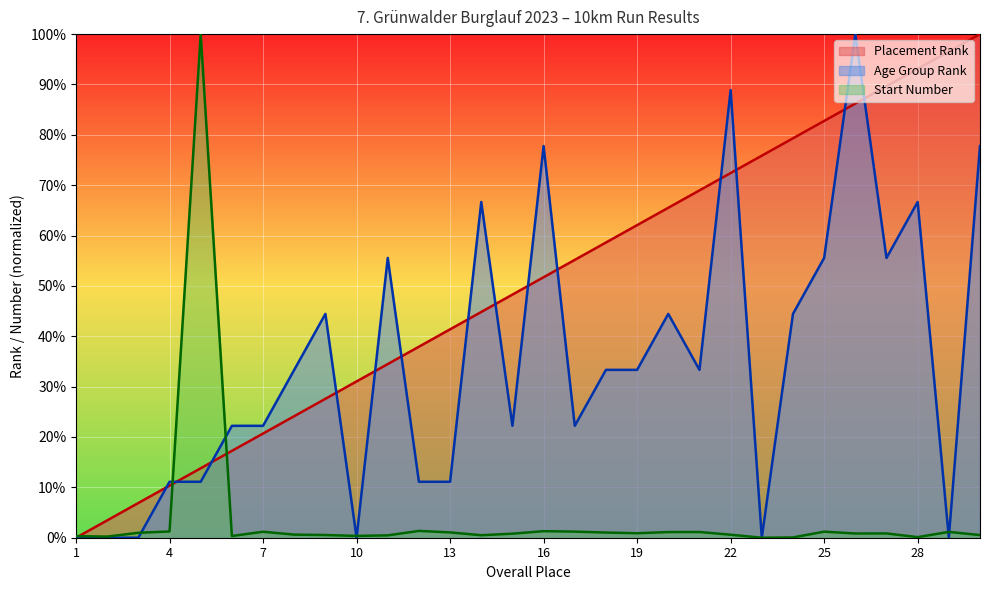

Rank the categories by Age Group Rank value from highest to lowest.

26, 22, 16, 30, 14, 28, 11, 25, 27, 9, 20, 24, 8, 18, 19, 21, 6, 7, 15, 17, 4, 5, 12, 13, 1, 2, 3, 10, 23, 29